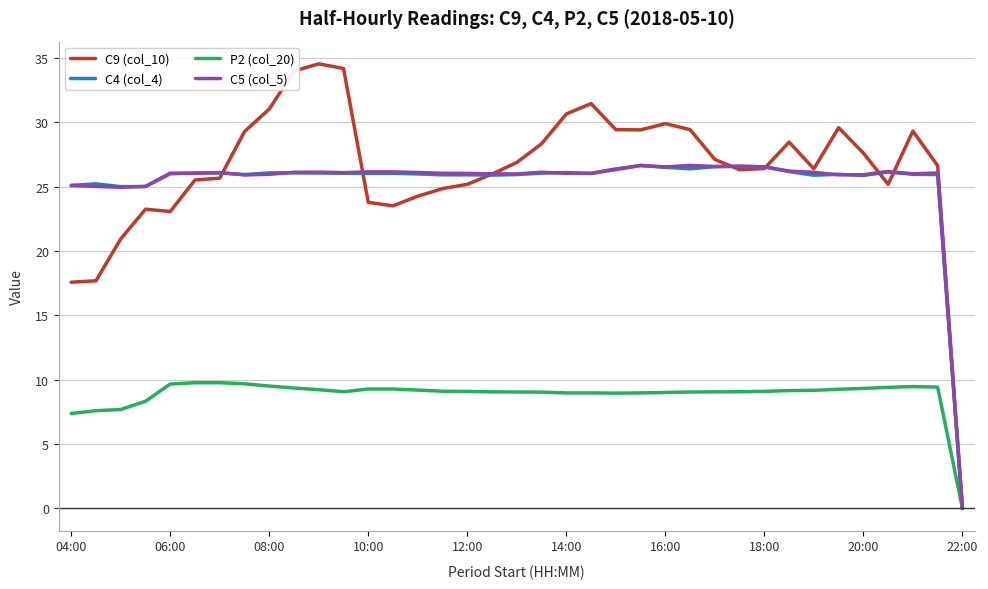

True or false: C9 (col_10) has more than 0 points higher than both neighbors.

True